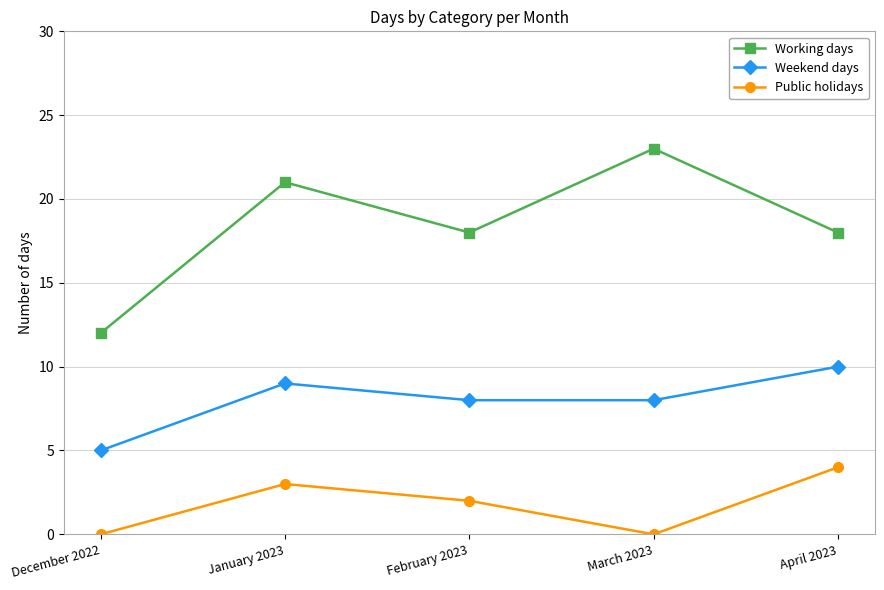

The value of Public holidays at April 2023 is 6. True or false?

False